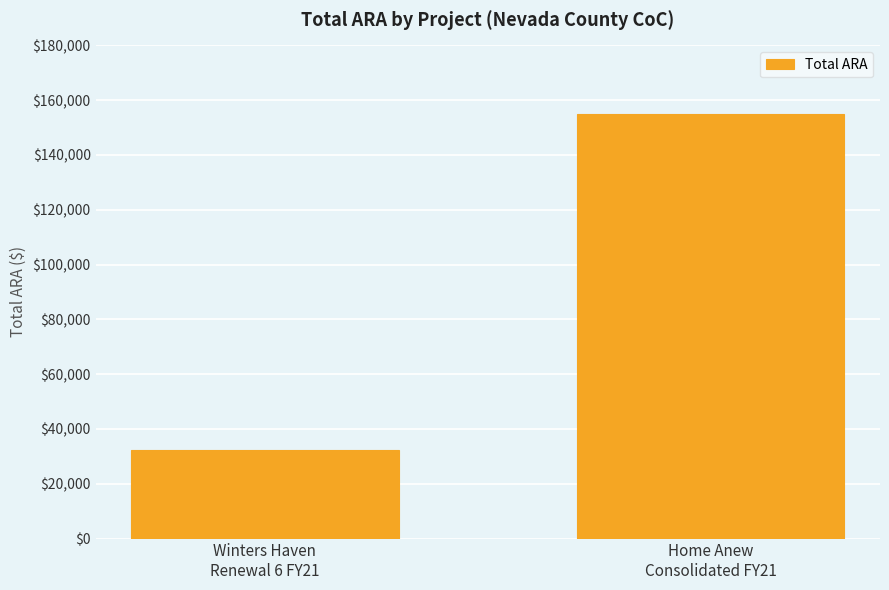

Rank the categories by value from lowest to highest.

Winters Haven
Renewal 6 FY21, Home Anew
Consolidated FY21